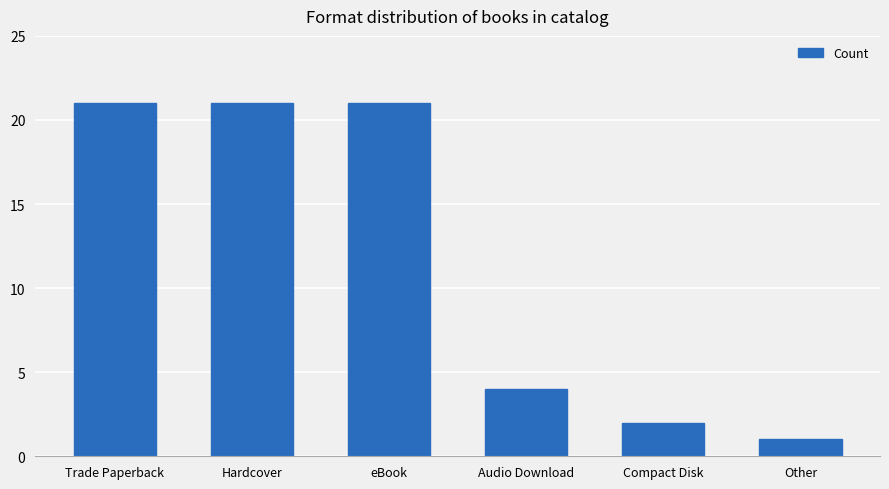

Which category has the lowest value across all series?

Other